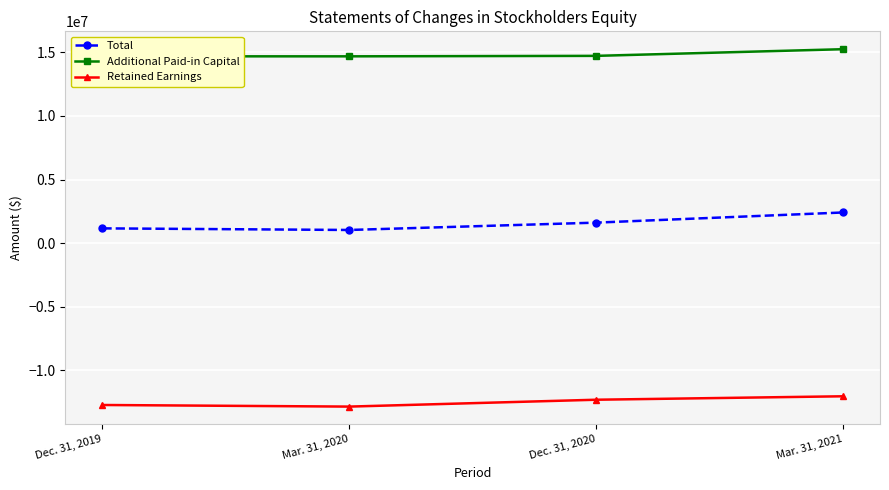

What is the total value across all series at Dec. 31, 2019?

3126420